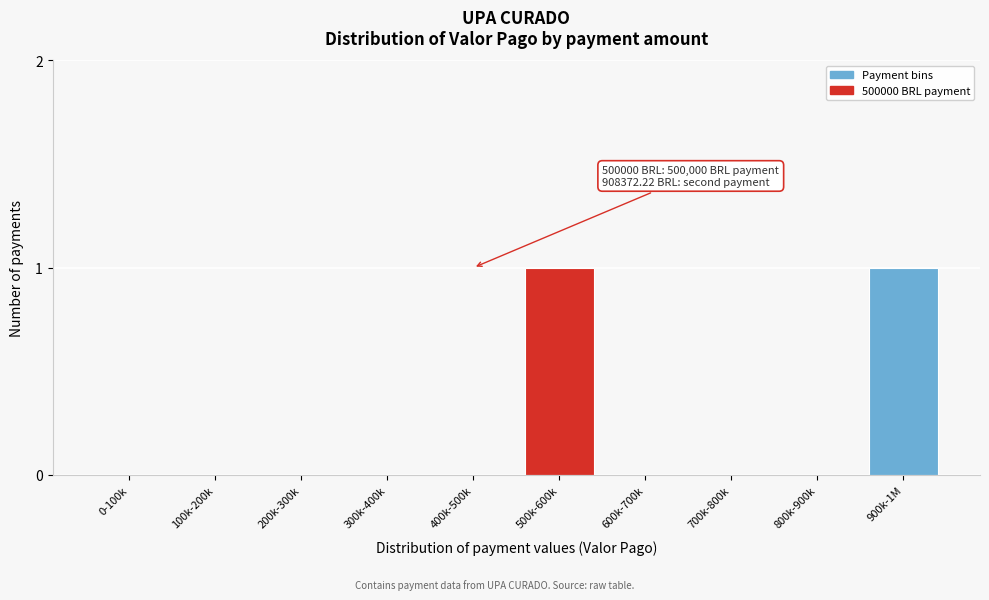

Reading right to left, list all the values displayed in this chart.

900k-1M=1	800k-900k=0	700k-800k=0	600k-700k=0	500k-600k=1	400k-500k=0	300k-400k=0	200k-300k=0	100k-200k=0	0-100k=0